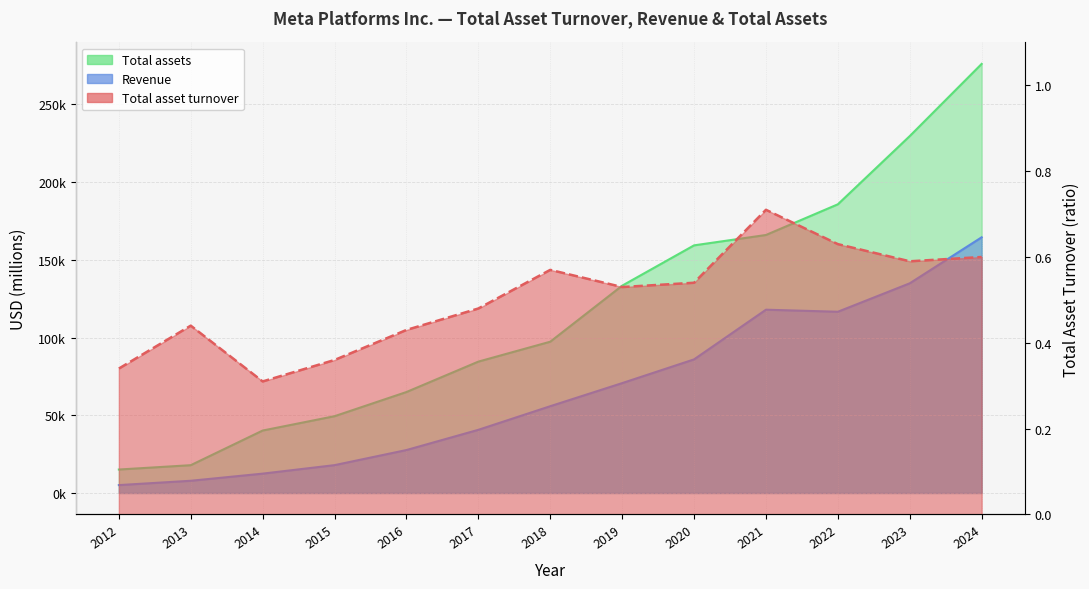

Reading left to right, extract all data points from this chart.

Total asset turnover: 0.3	0.4	0.3	0.4	0.4	0.5	0.6	0.5	0.5	0.7	0.6	0.6	0.6
Revenue: 5089.0	7872.0	12466.0	17928.0	27638.0	40653.0	55838.0	70697.0	85965.0	117929.0	116609.0	134902.0	164501.0
Total assets: 15103.0	17895.0	40184.0	49407.0	64961.0	84524.0	97334.0	133376.0	159316.0	165987.0	185727.0	229623.0	276054.0